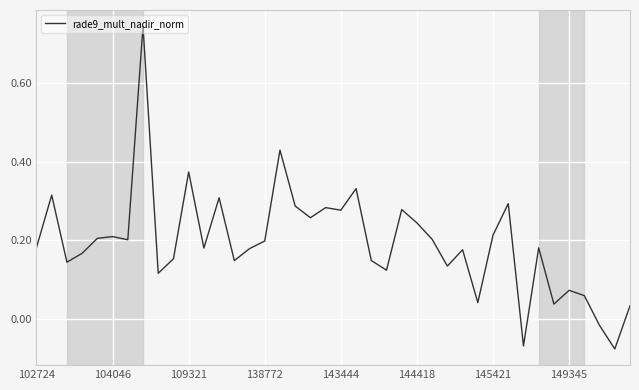

What is the difference between the maximum and minimum values?

0.8